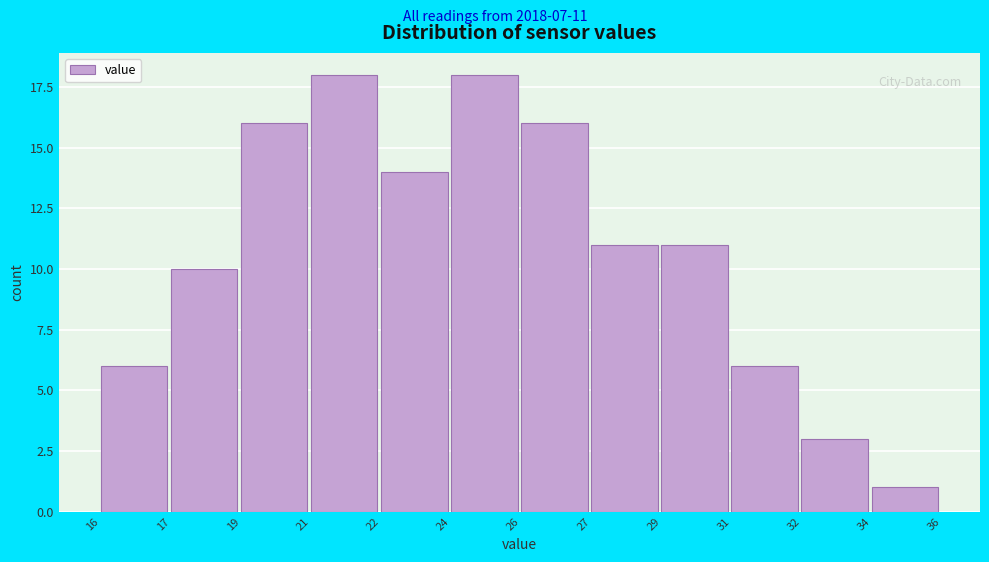

Reading left to right, extract all data points from this chart.

6	10	16	18	14	18	16	11	11	6	3	1